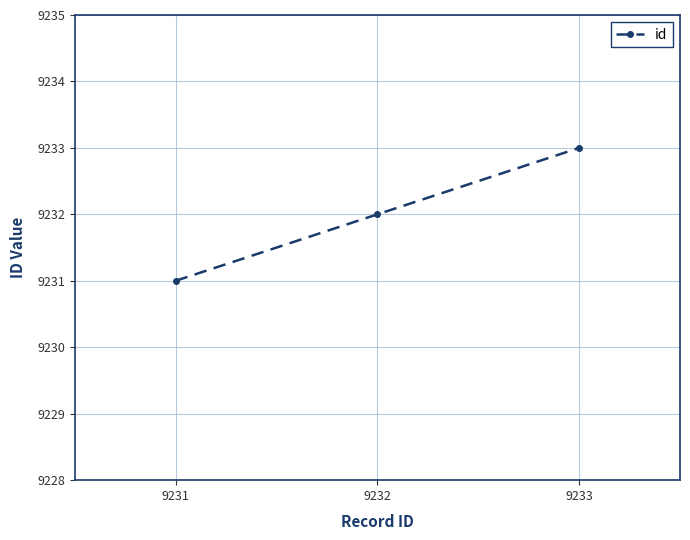

Where is the data nearest to the value 9232?

9232